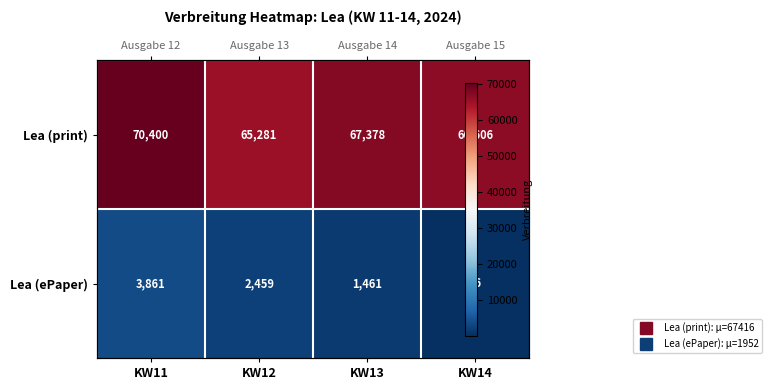

What is the spread (max minus min) of values at KW13?

65917